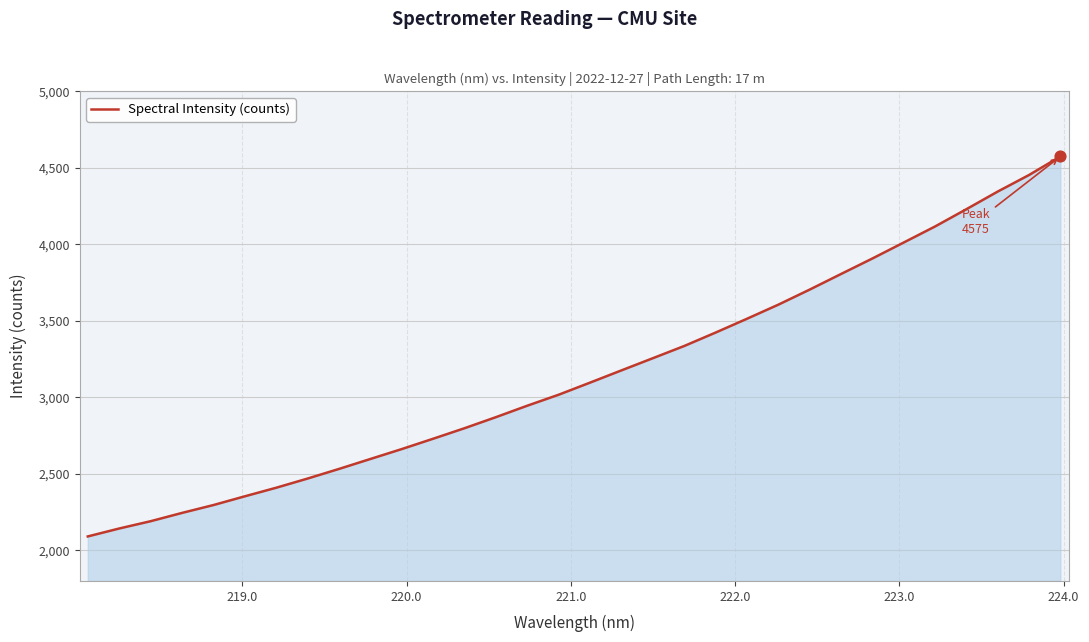

What is the minimum value shown in the chart?

2090.9